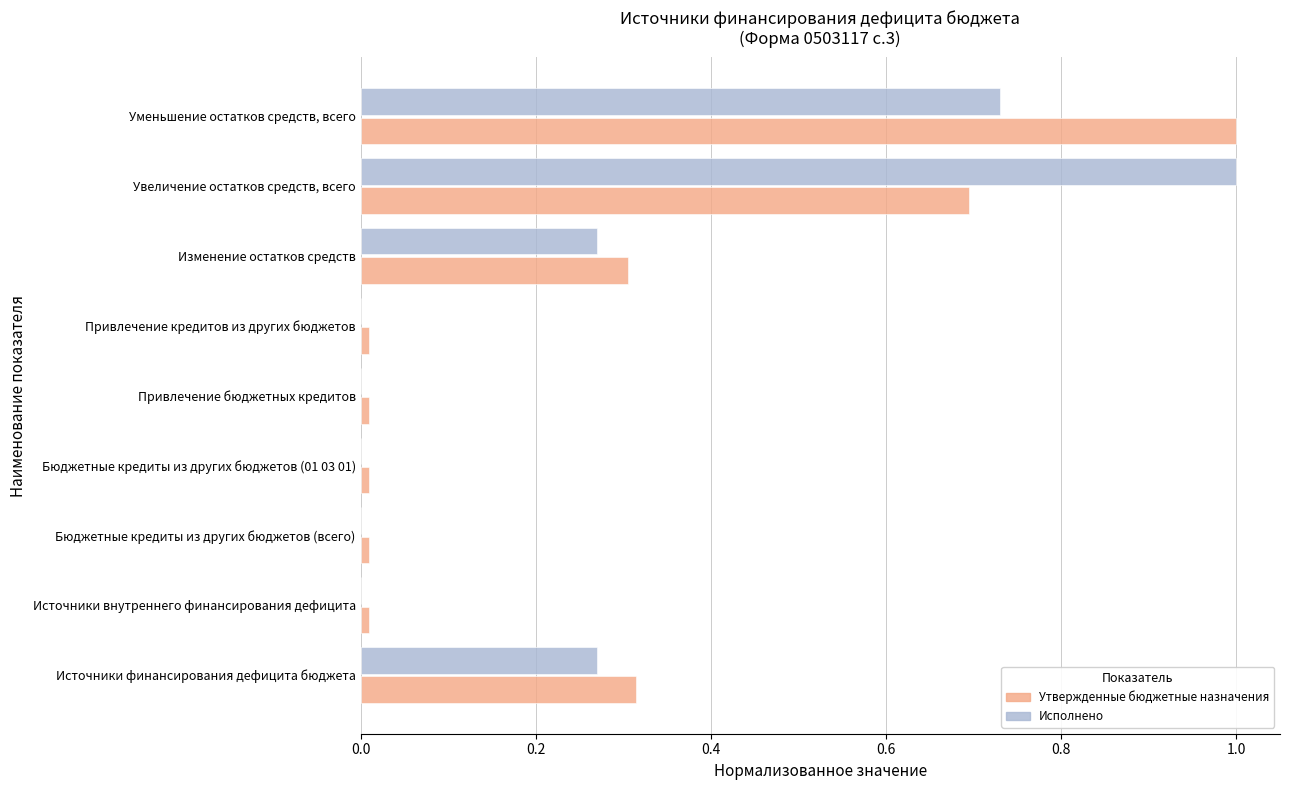

What is the sum of all Утвержденные бюджетные назначения values?

2.4